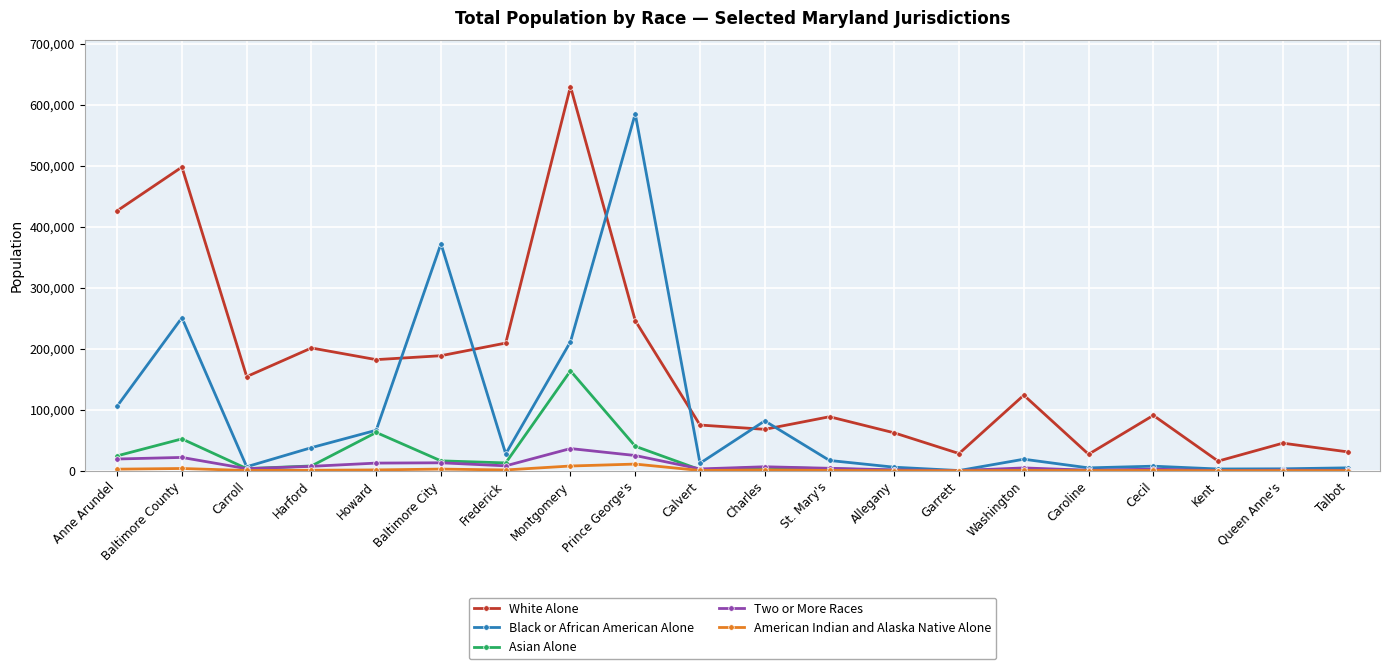

Is it true that Black or African American Alone equals 554113 at Baltimore City?

False